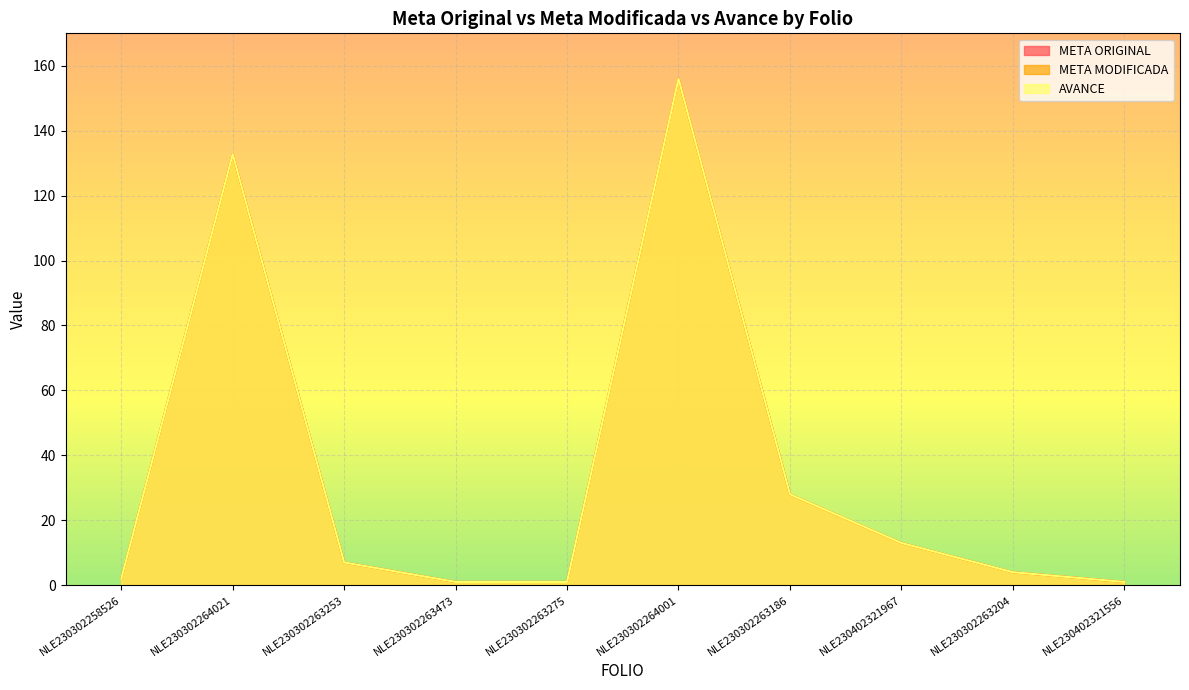

Which series has the largest total across all categories?

META ORIGINAL